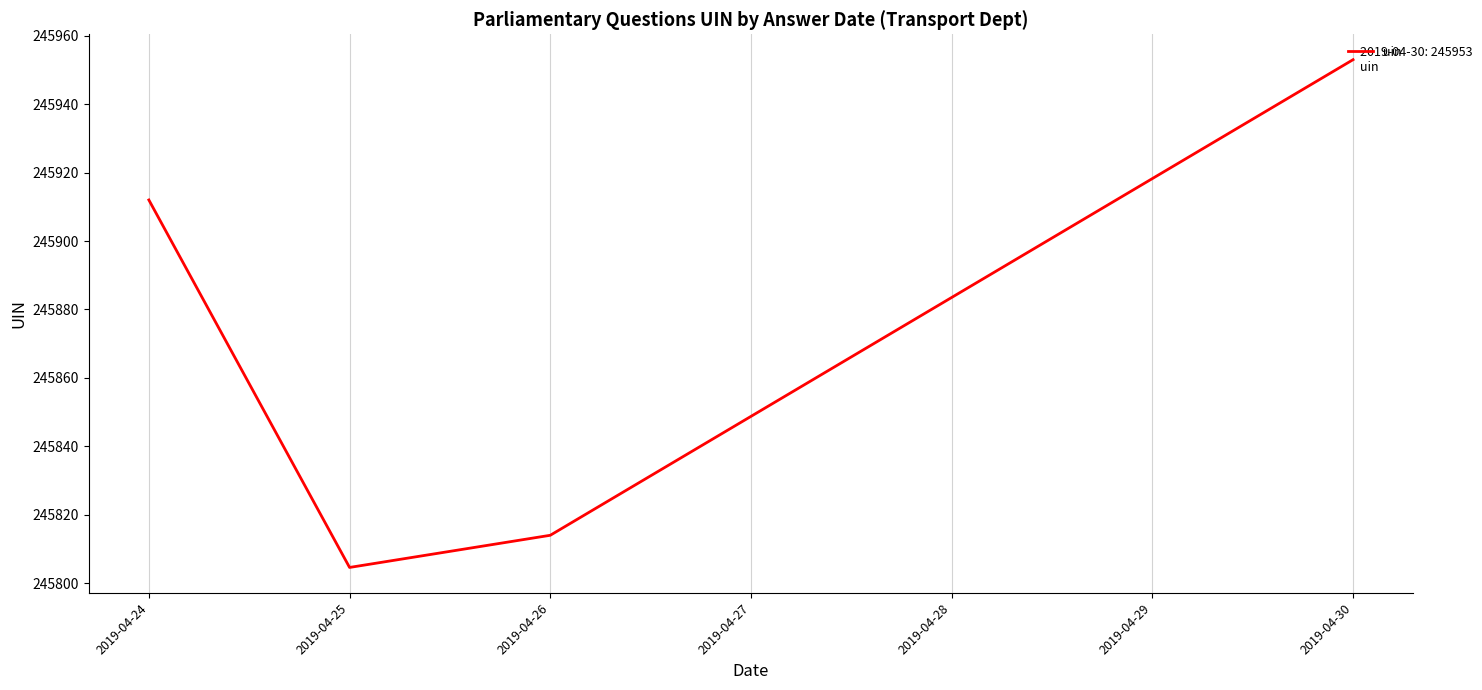

Rank the categories by value from highest to lowest.

2019-04-30, 2019-04-24, 2019-04-26, 2019-04-25